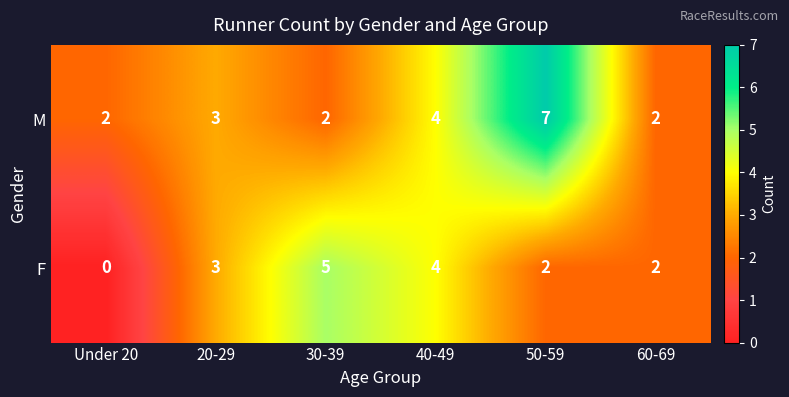

What is the total value across all series at 40-49?

8